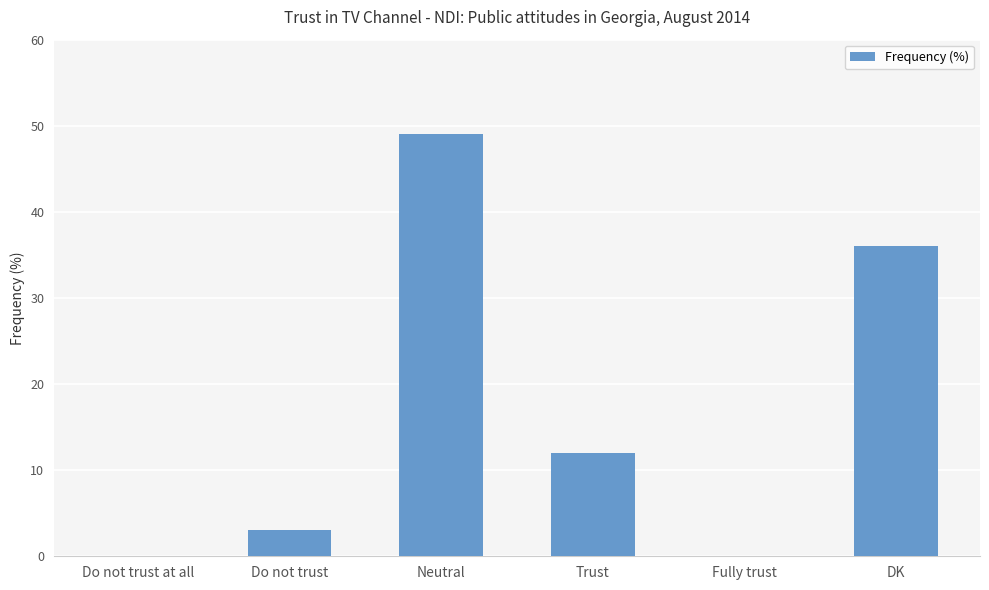

The value at Do not trust is 3. True or false?

True